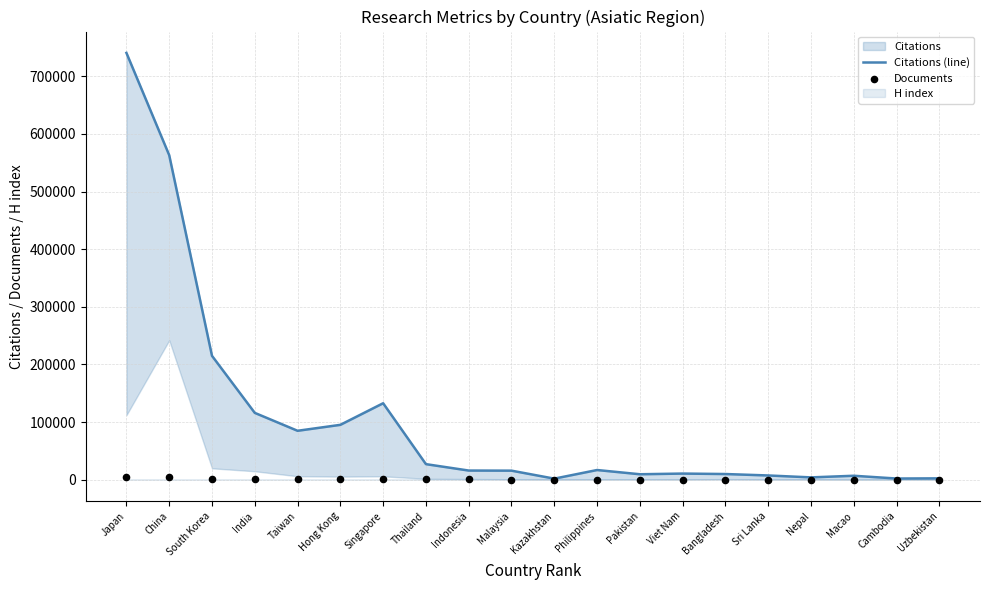

Which series contains the lowest Y value?

Documents